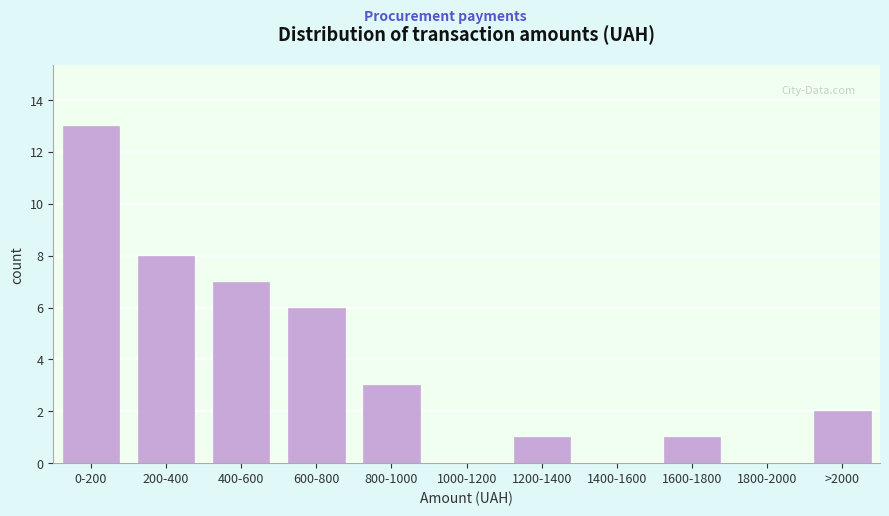

Reading right to left, list all the values displayed in this chart.

>2000=2	1800-2000=0	1600-1800=1	1400-1600=0	1200-1400=1	1000-1200=0	800-1000=3	600-800=6	400-600=7	200-400=8	0-200=13